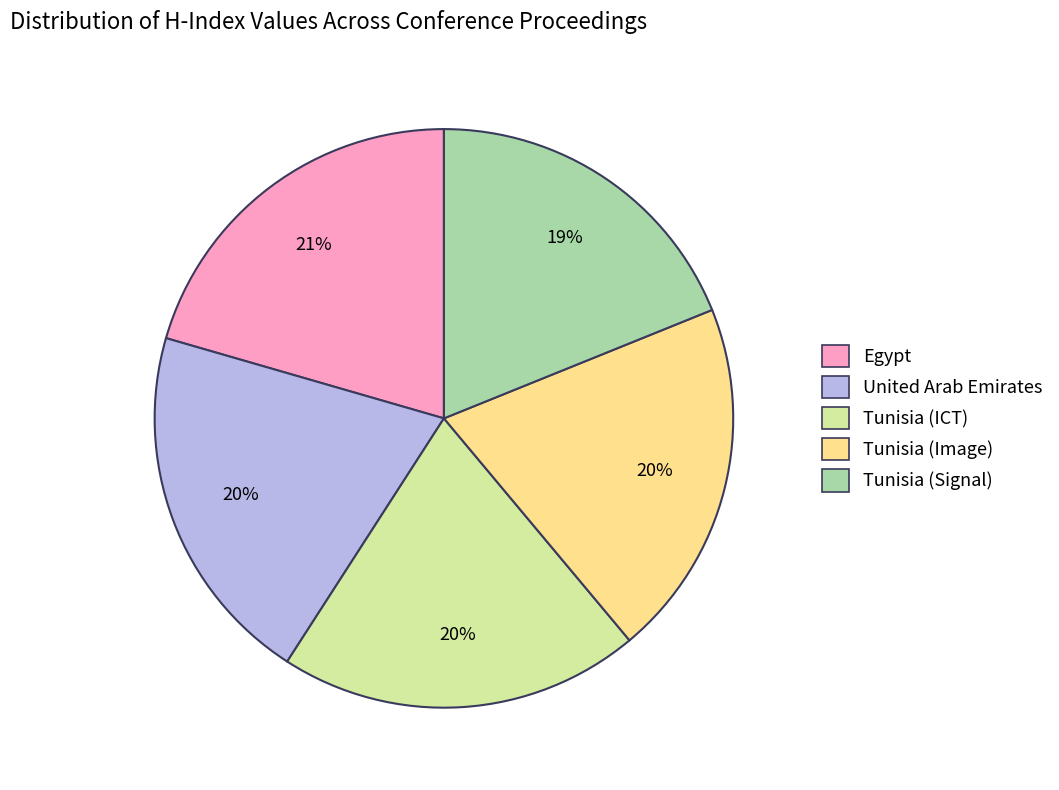

Does Egypt account for over 50% of the chart?

No